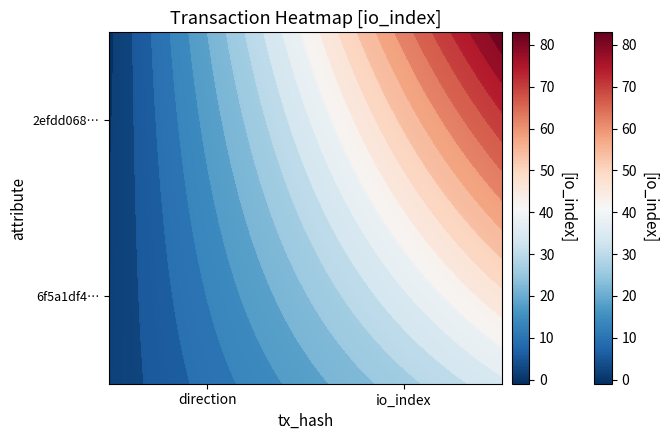

Which series has the widest spread of values?

2efdd0681c92b25216776d5e0769a4719f20b1b